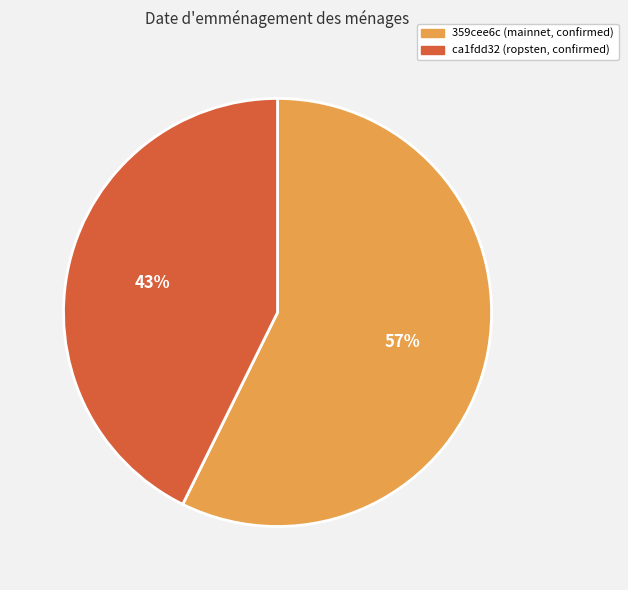

Rank the categories by value from highest to lowest.

359cee6c (mainnet, confirmed), ca1fdd32 (ropsten, confirmed)